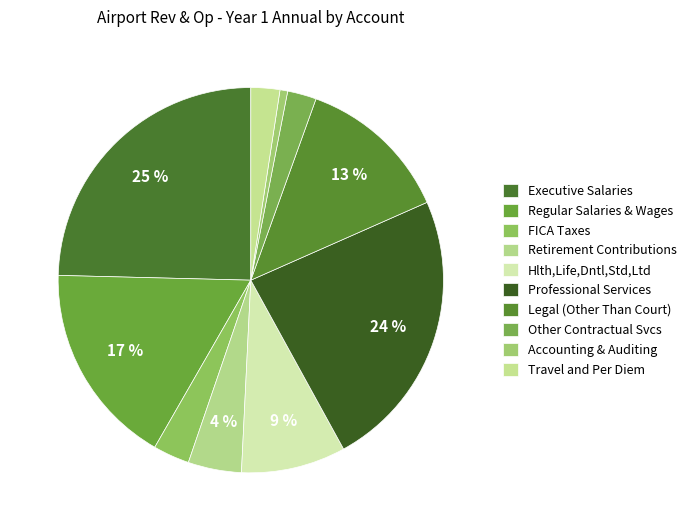

What percentage is the Retirement Contributions slice, to the nearest percent?

4%